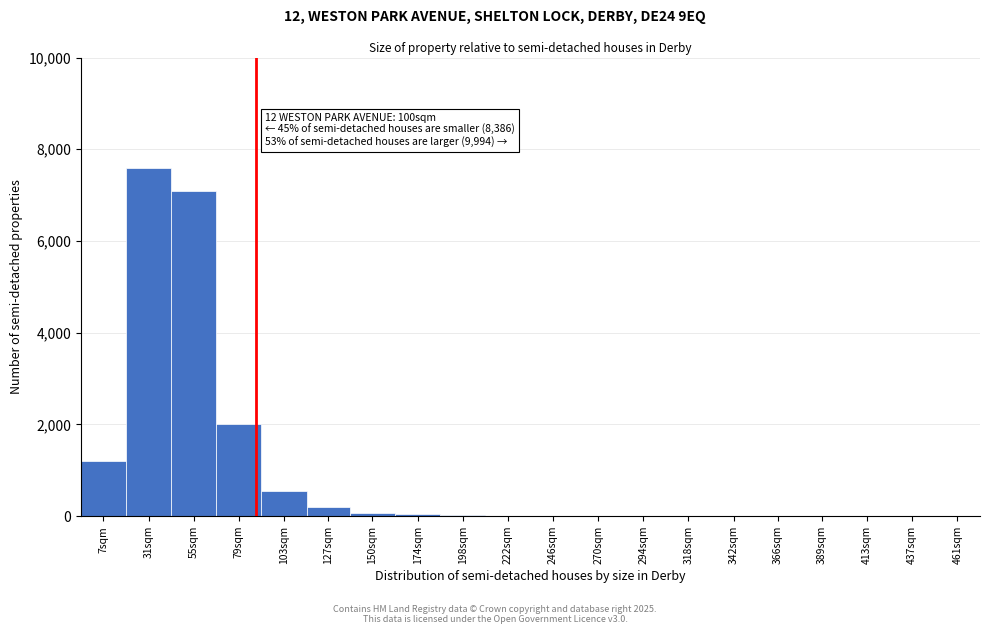

Where is the data nearest to the value 3800?

79sqm